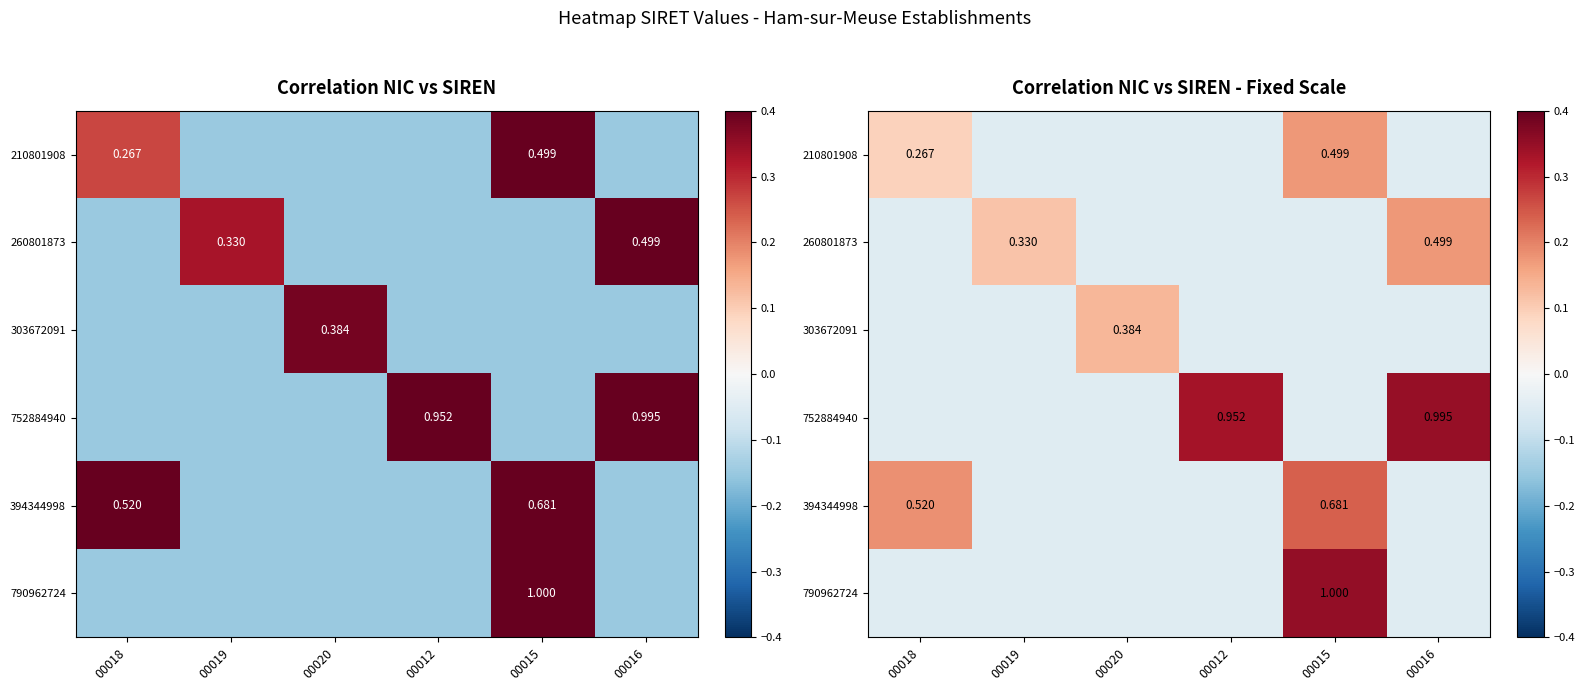

How many series are shown in this chart?

6